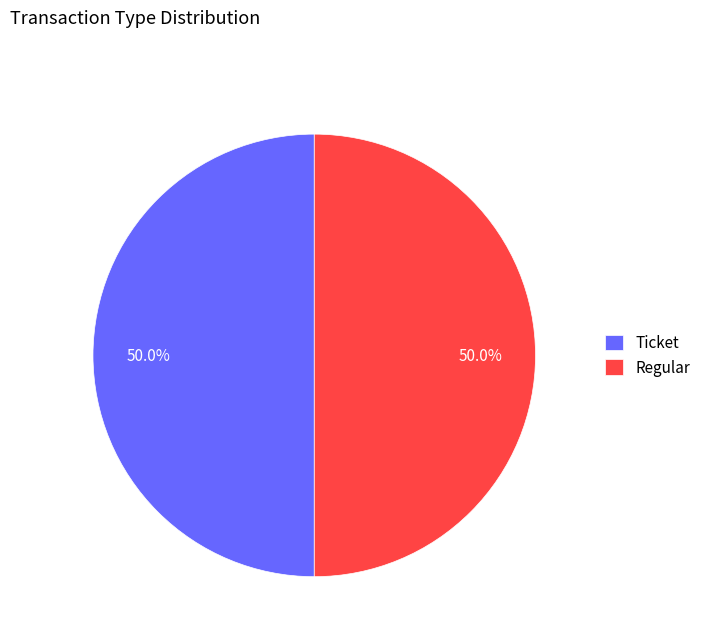

Is the sum of Regular and Ticket greater than half?

Yes